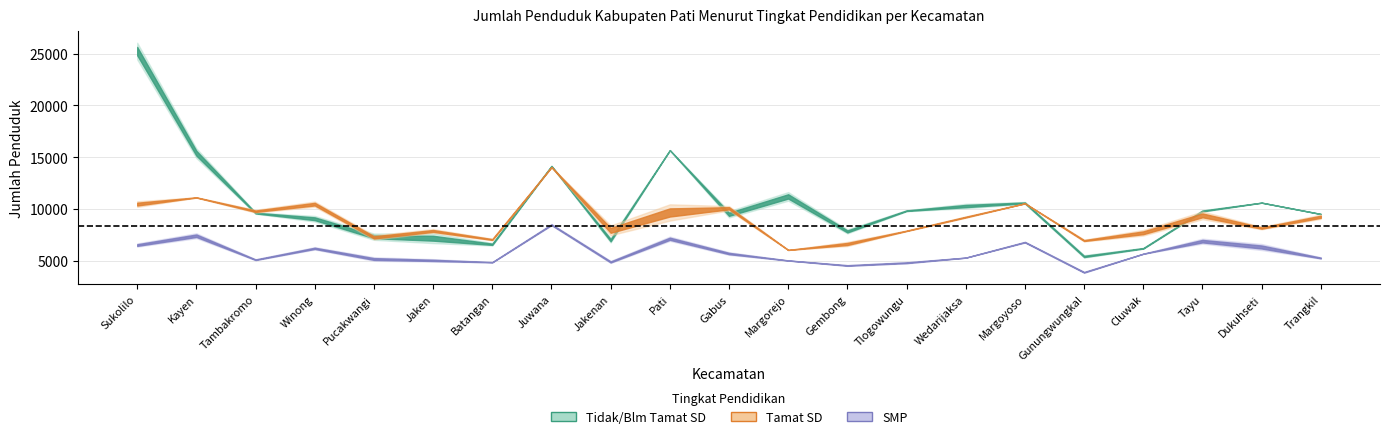

Which label corresponds to the smallest value in the chart?

Gunungwungkal